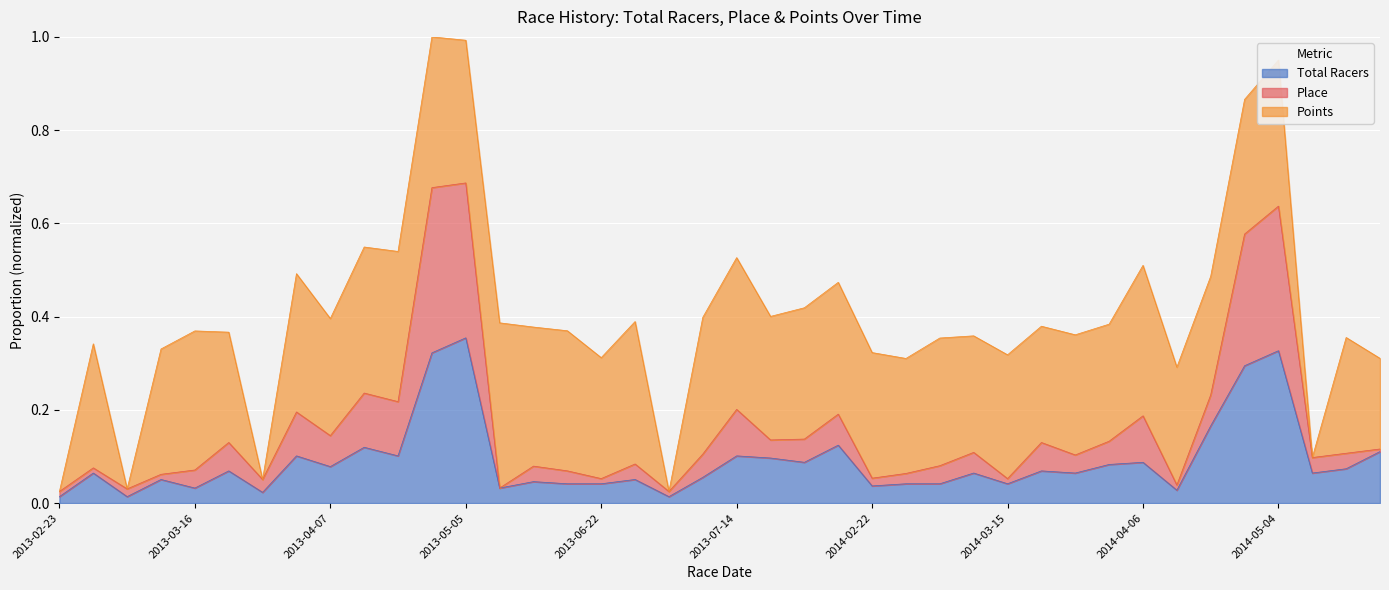

Is the value of Total Racers at 2014-04-06 greater than the value of Place at 2013-07-12?

No